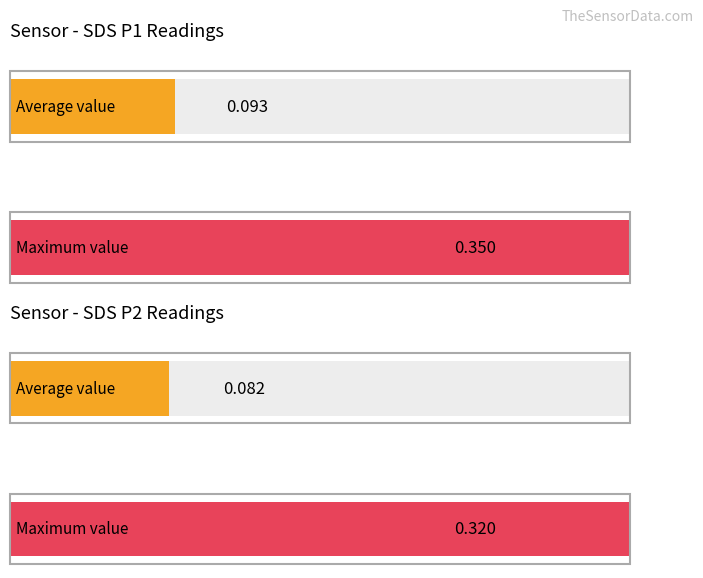

List the series in order of their overall mean, highest first.

SDS_P1, SDS_P2